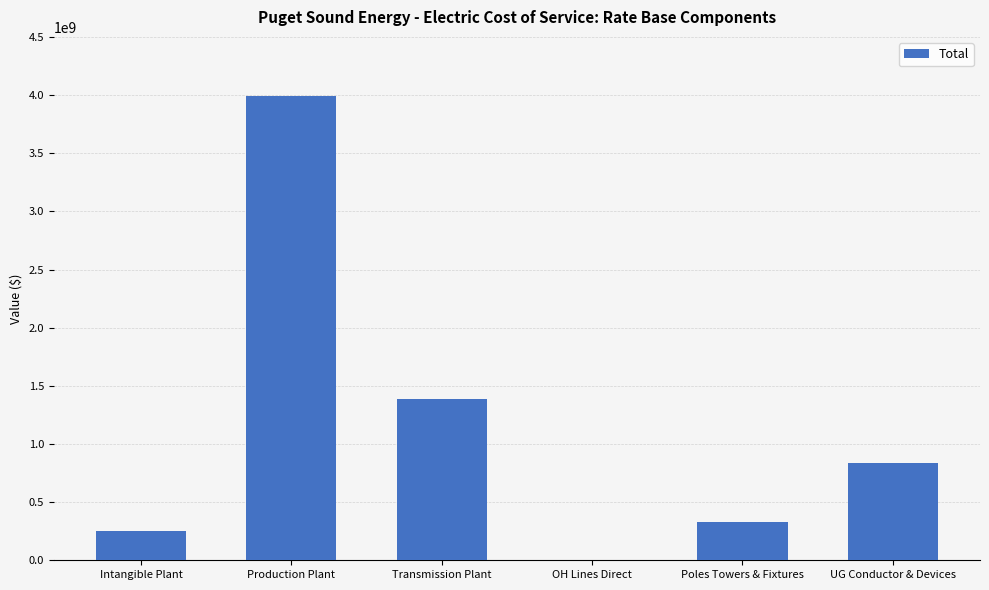

Where is the data nearest to the value 1995260248?

Transmission Plant